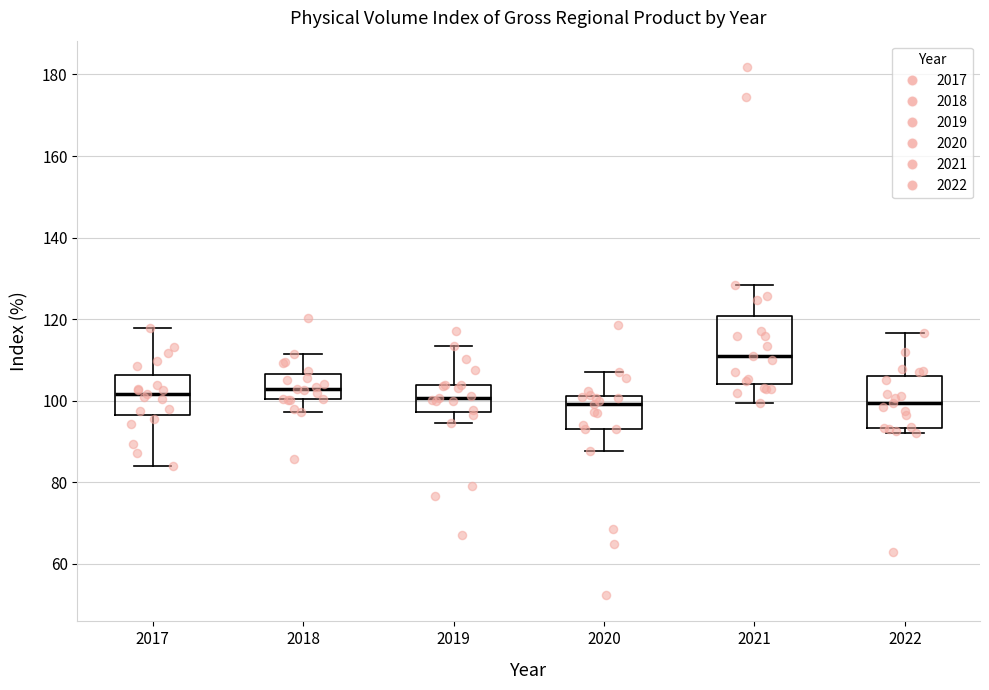

Where is the upper edge of the box at x = 2021 on the y-axis? The values are not printed on the chart, so give them approximately, as read against the axis.

120